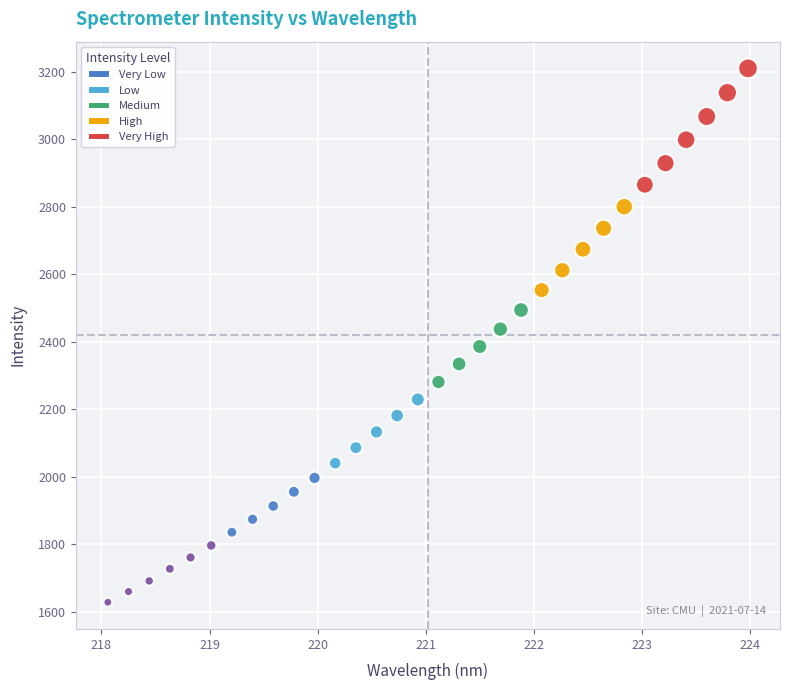

What is the range of Y values (max minus min)?

1582.1